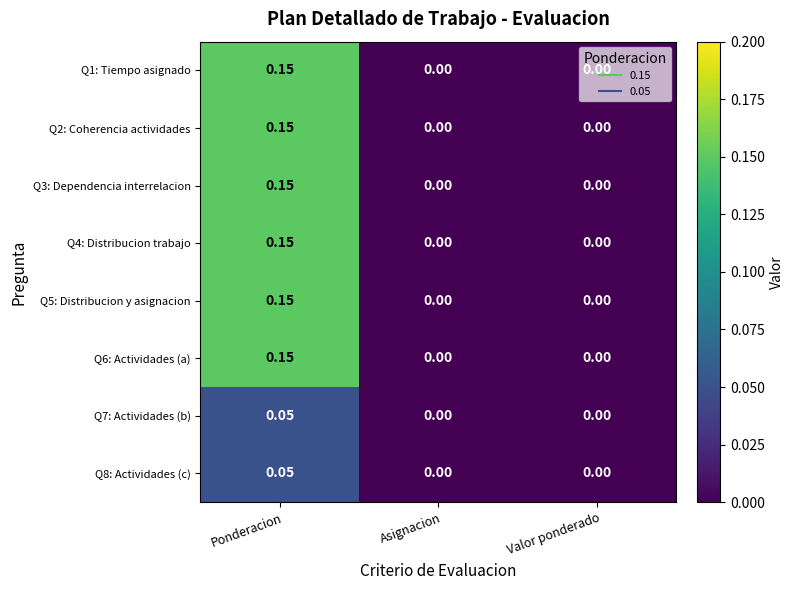

Is the value of Q8: Actividades (c) at Ponderacion greater than the value of Q4: Distribucion trabajo at Valor ponderado?

Yes